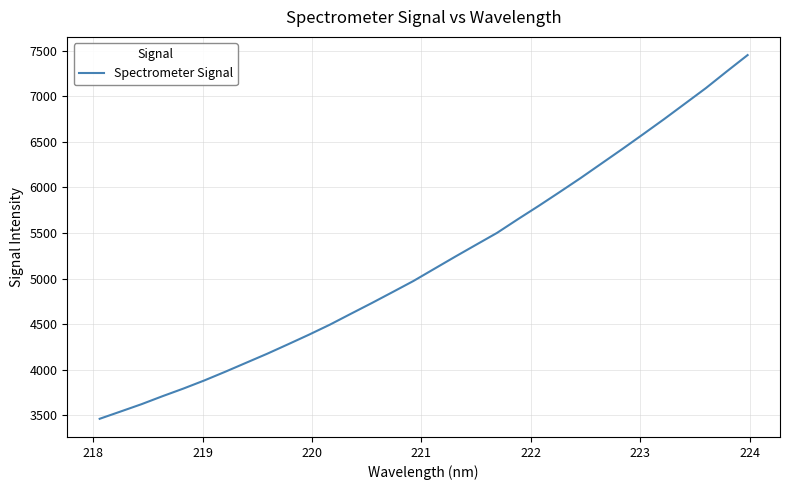

What is the difference between the maximum and minimum values?

3991.0